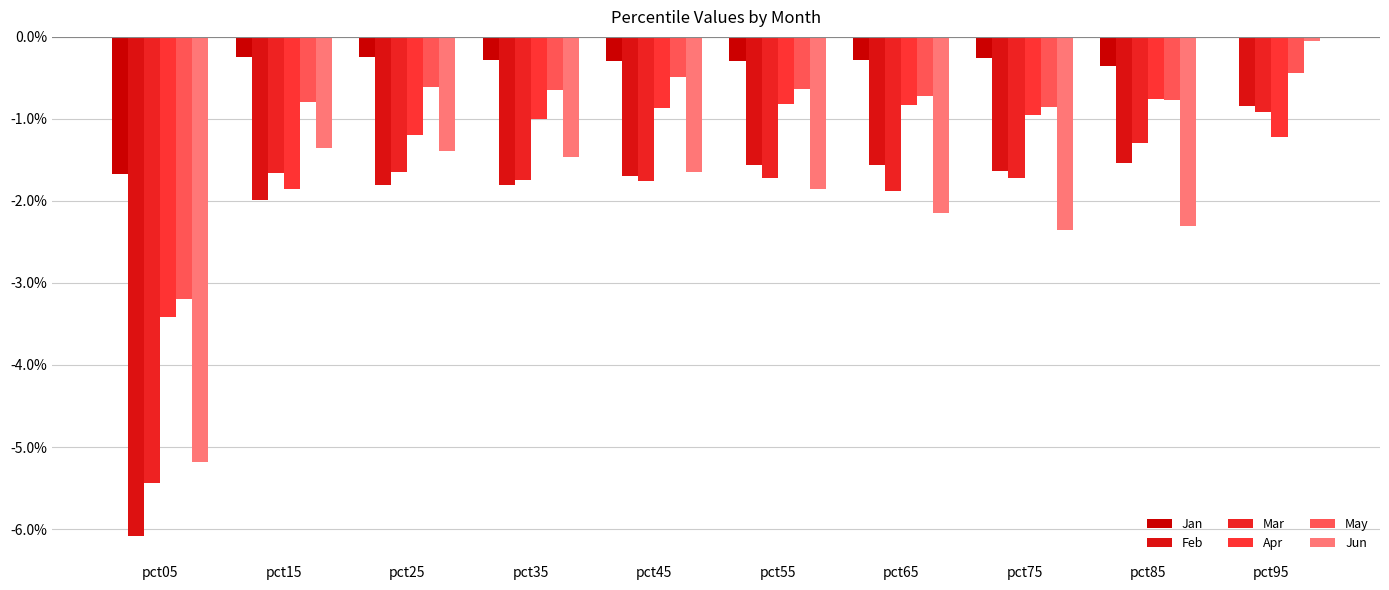

The value of Mar at pct65 is -1.9. True or false?

True